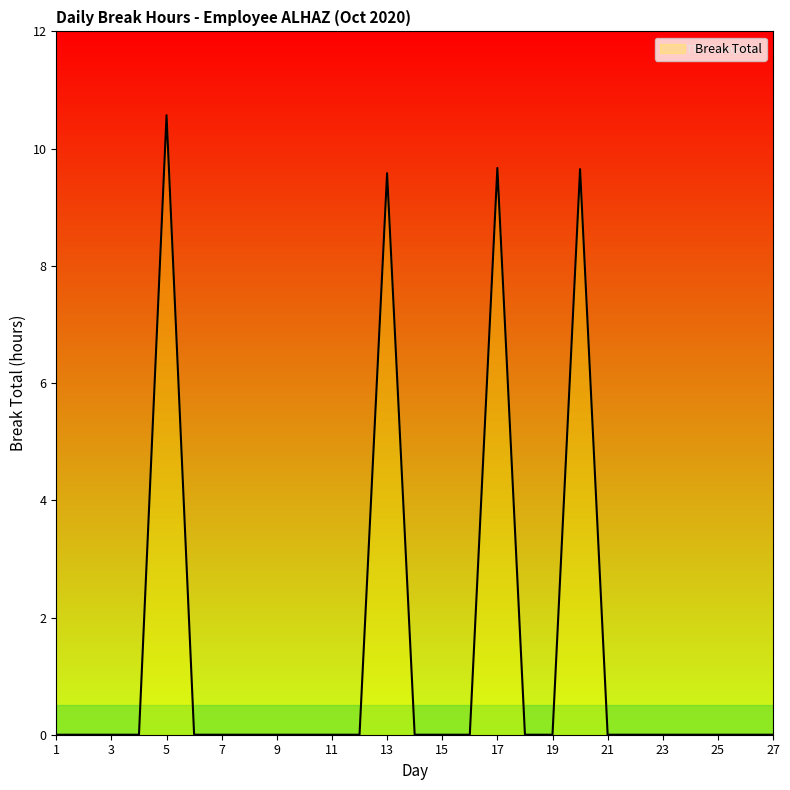

What is the greatest value displayed?

10.6